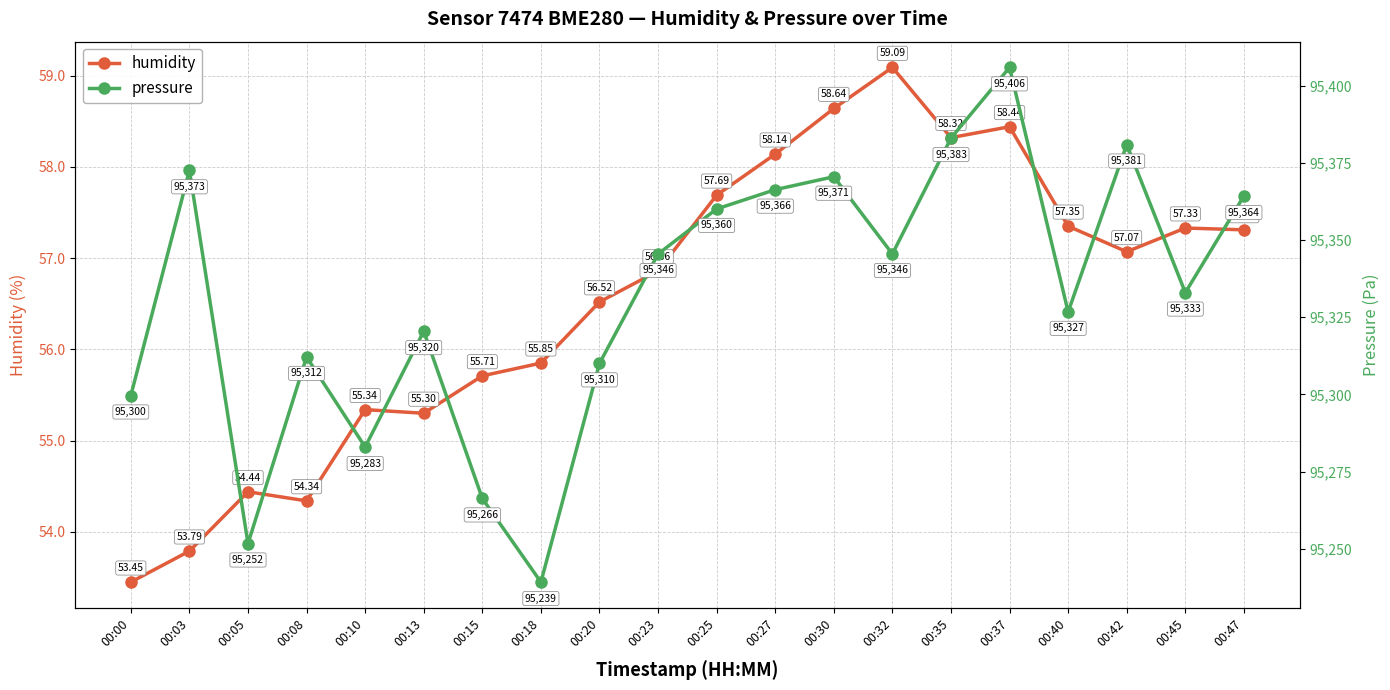

True or false: humidity and pressure intersect in this chart.

False